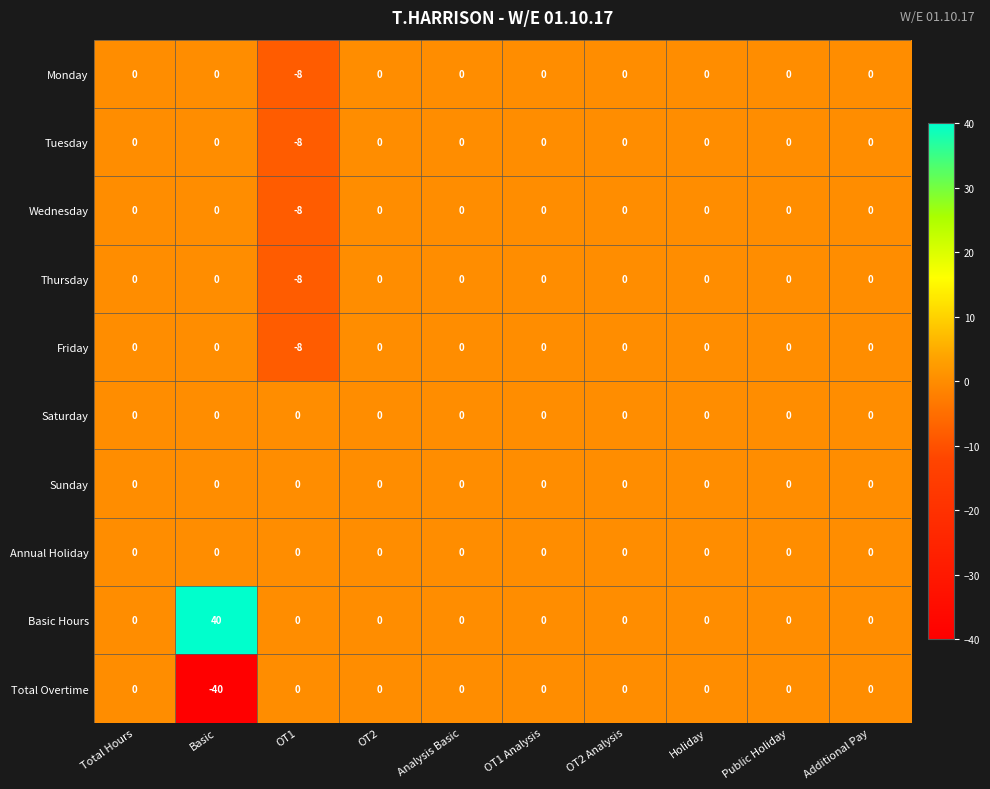

Where is Monday nearest to the value -4?

Total Hours